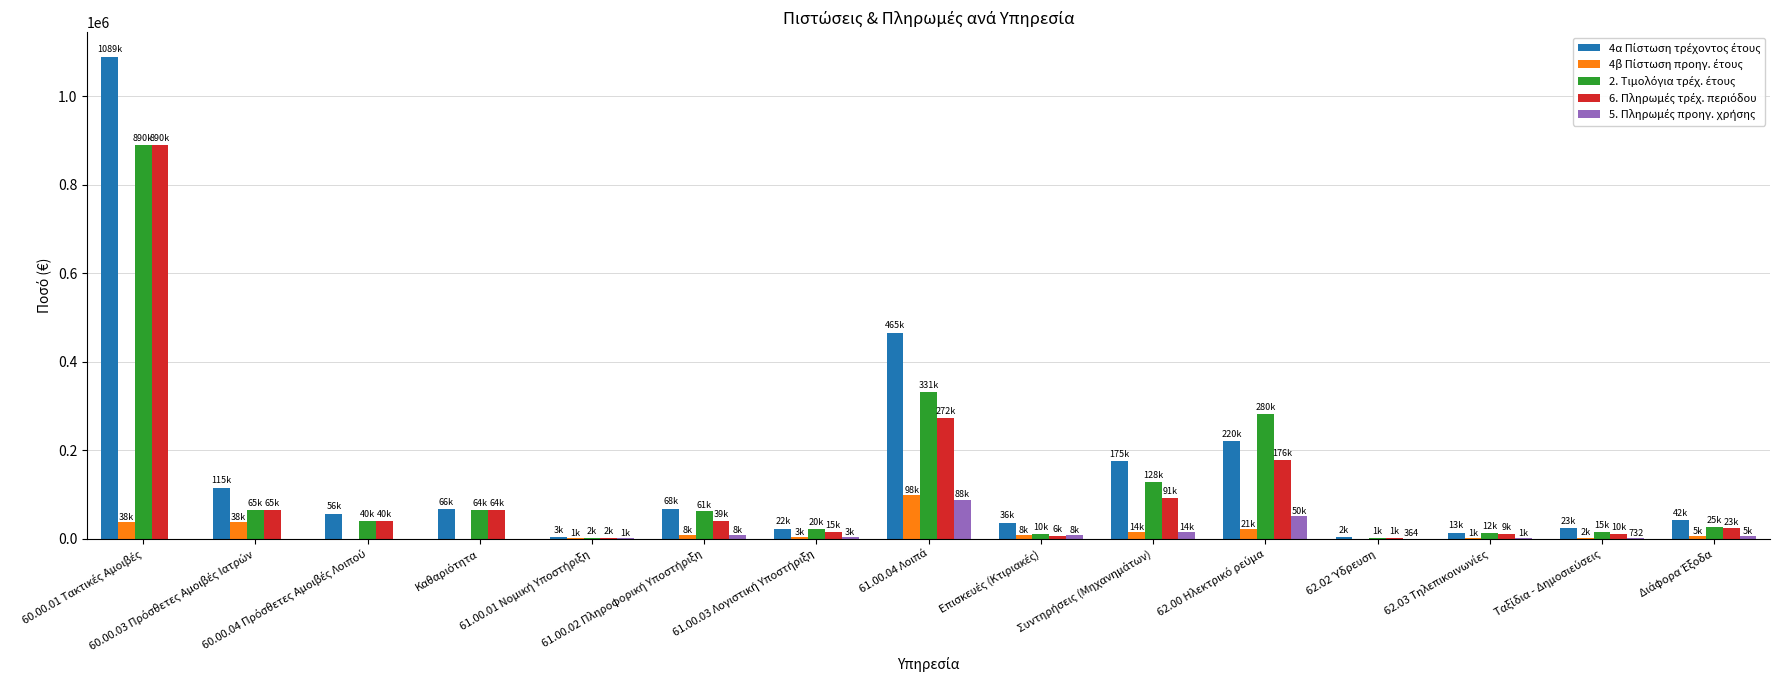

What is the maximum value shown in the chart?

1089674.9